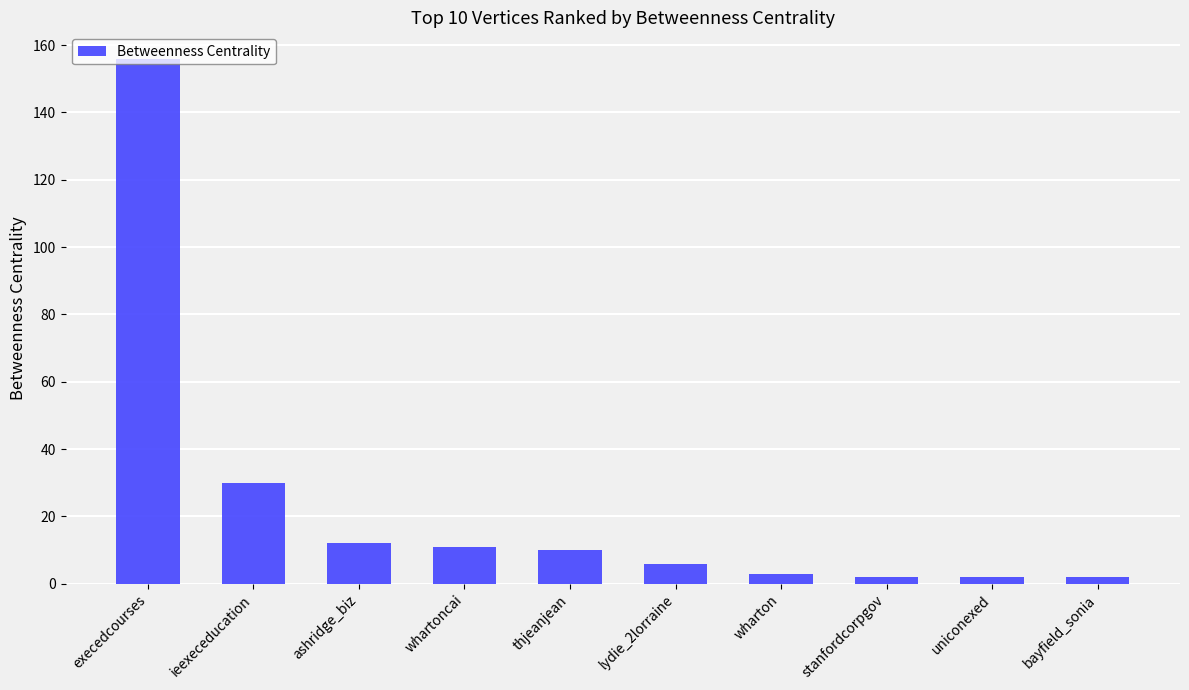

Which category has the highest value across all series?

execedcourses